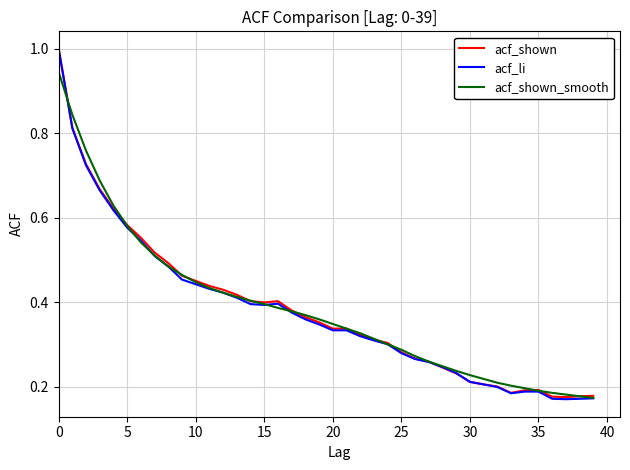

What is the greatest value displayed?

1.0